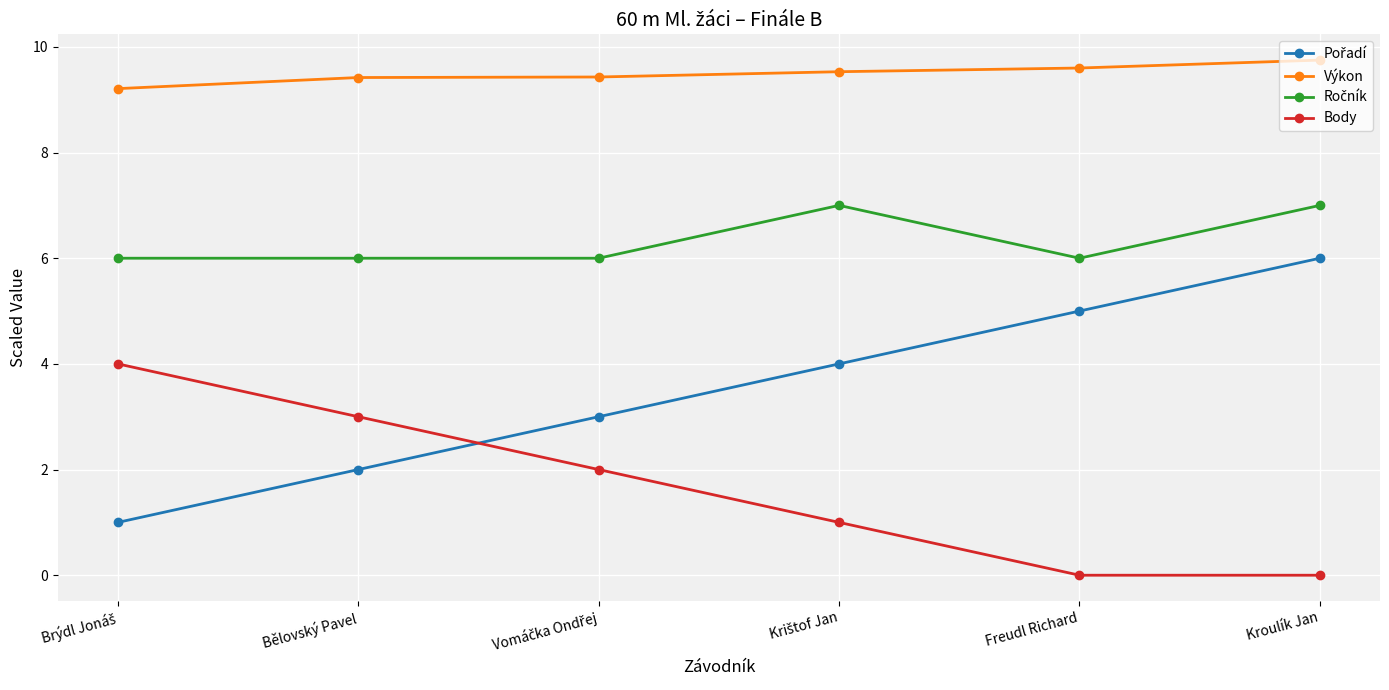

Which series has the largest total across all categories?

Výkon